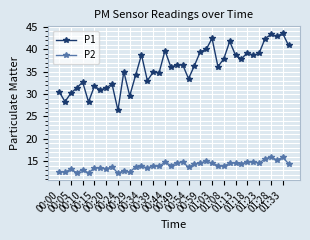

Does the chart have visible grid lines?

Yes